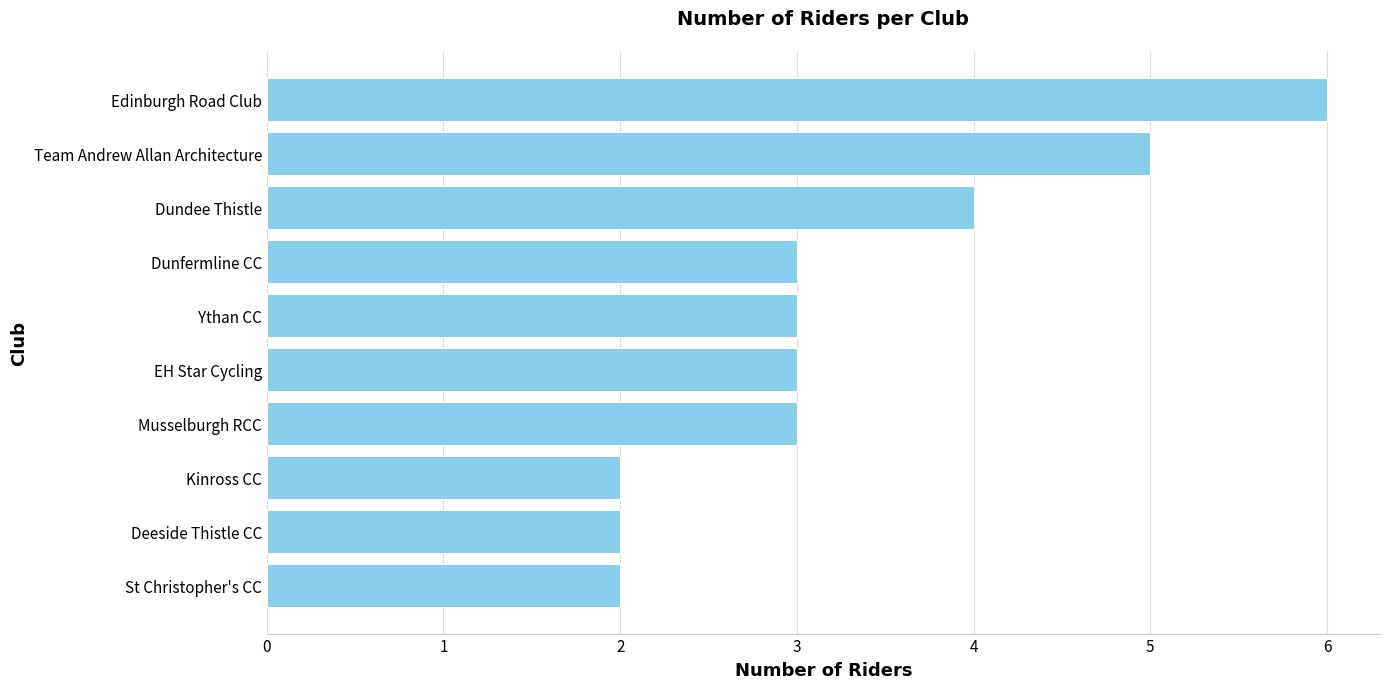

Reading top to bottom, list all the values displayed in this chart.

Edinburgh Road Club=6	Team Andrew Allan Architecture=5	Dundee Thistle=4	Dunfermline CC=3	Ythan CC=3	EH Star Cycling=3	Musselburgh RCC=3	Kinross CC=2	Deeside Thistle CC=2	St Christopher's CC=2